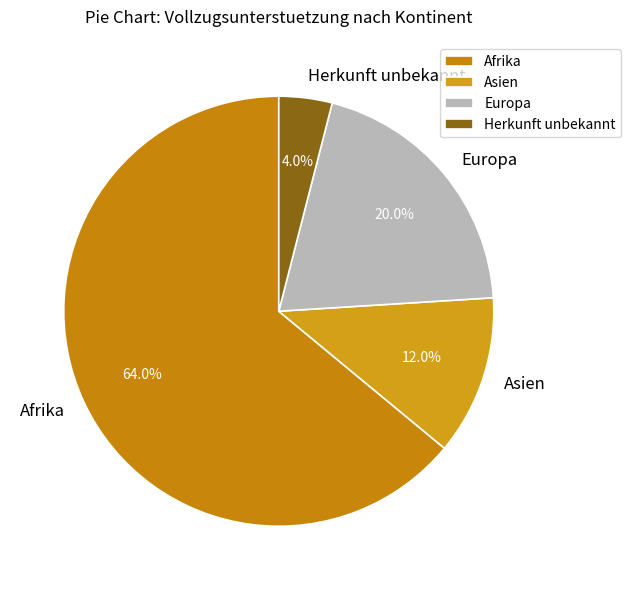

Rank the categories by value from highest to lowest.

Afrika, Europa, Asien, Herkunft unbekannt